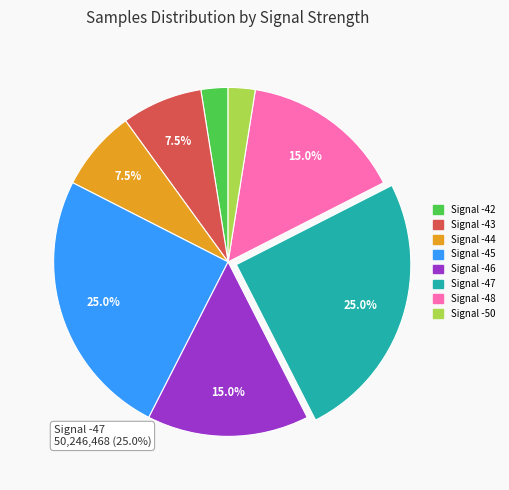

Does any single category account for the majority?

No